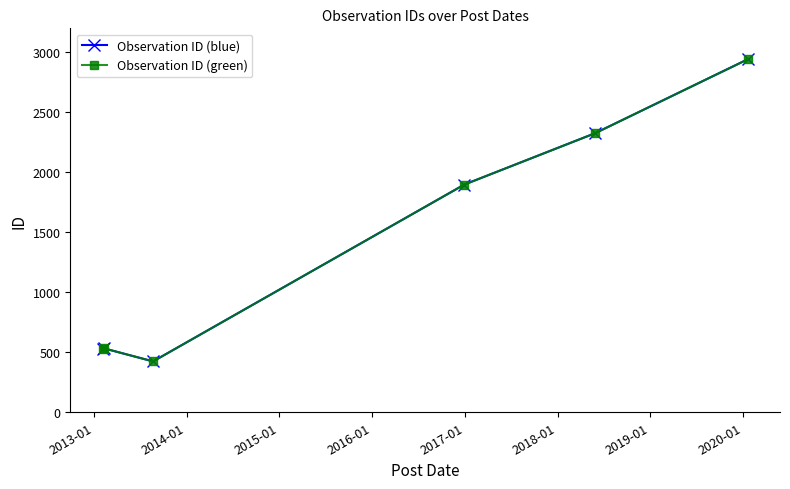

Is this an area chart (filled region under the line)?

No